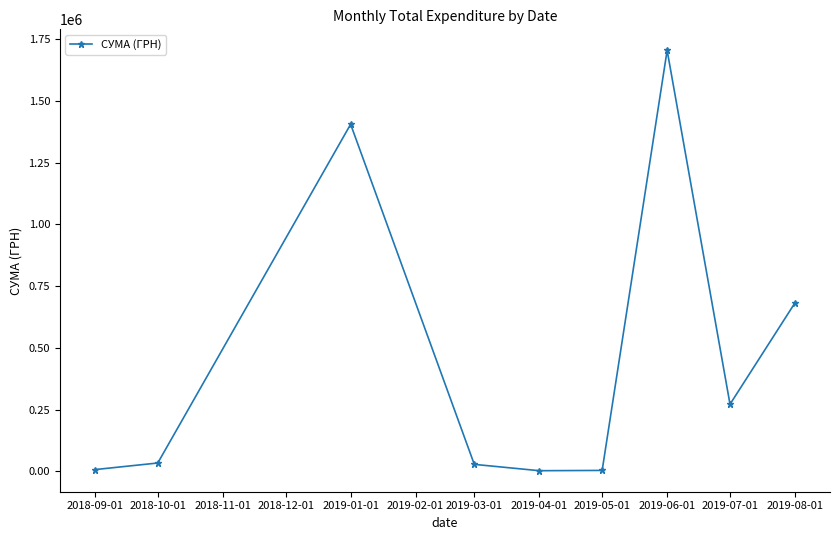

What is the value of the 2nd point from the left?

33664.6